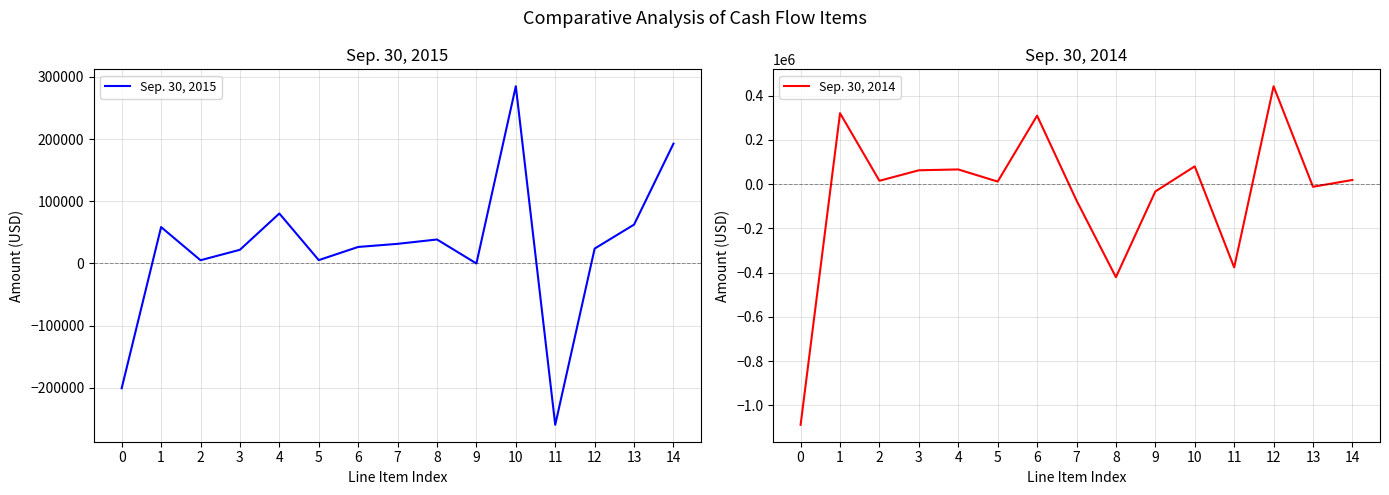

Which series has the largest total across all categories?

Sep. 30, 2015